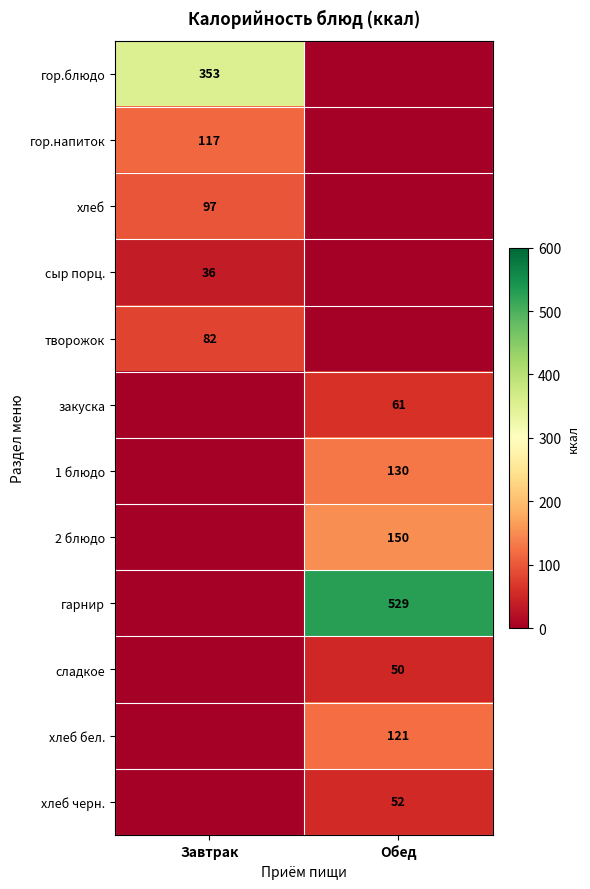

Count the number of data series in this chart.

12